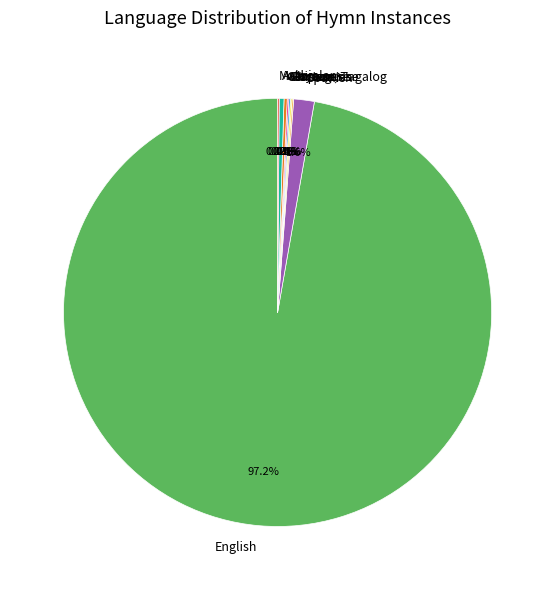

Which slice represents more than half of the pie?

English